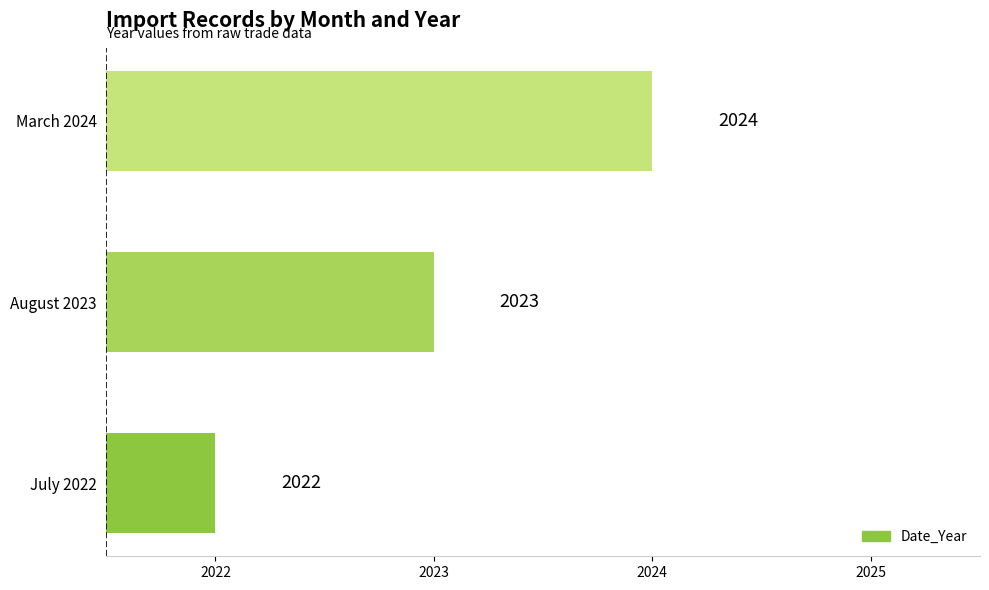

Is it true that the value at August 2023 is 2756?

False